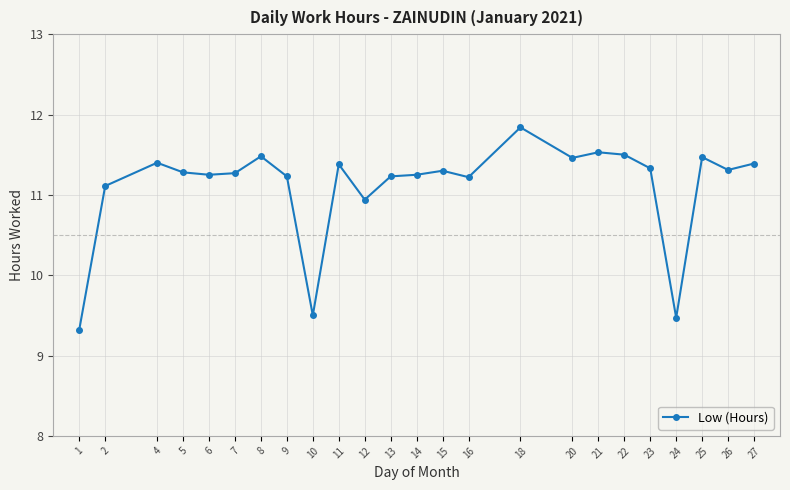

Where is the first local maximum?

4